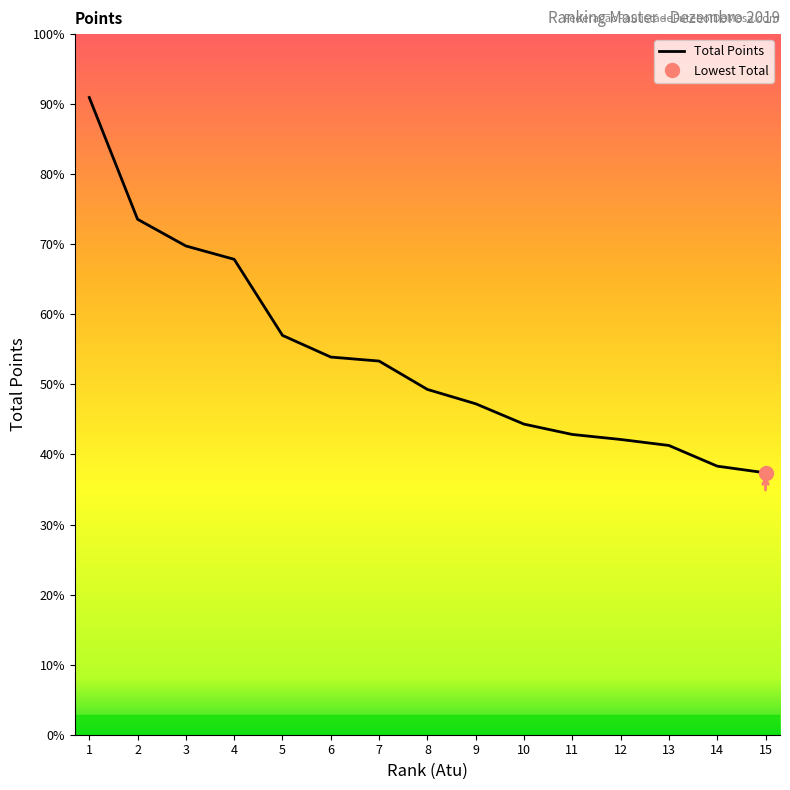

True or false: there are more than 1 points higher than both neighbors.

False